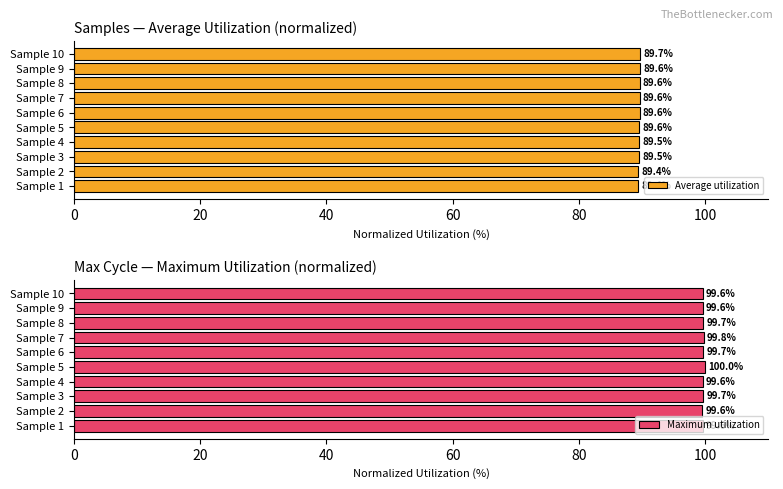

The value of Average utilization at Sample 6 is 43.4. True or false?

False